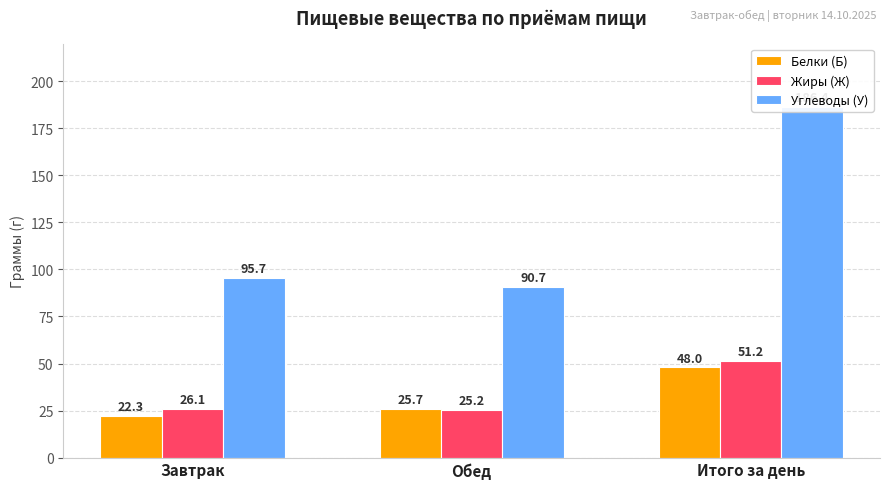

At which label is Углеводы (У) closest to 138?

Завтрак